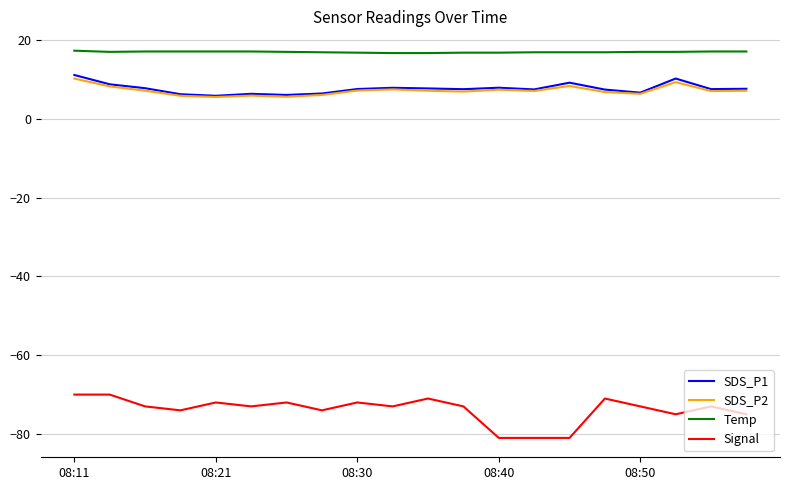

True or false: Temp and SDS_P2 intersect in this chart.

False